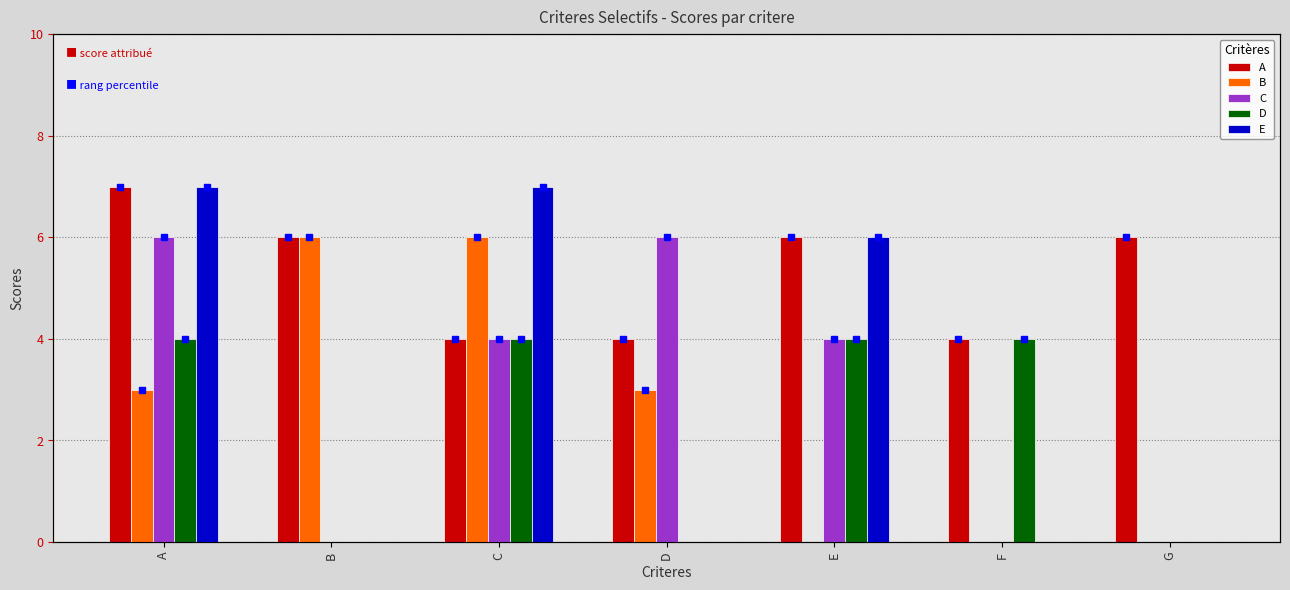

Between C and F, which is larger?

C